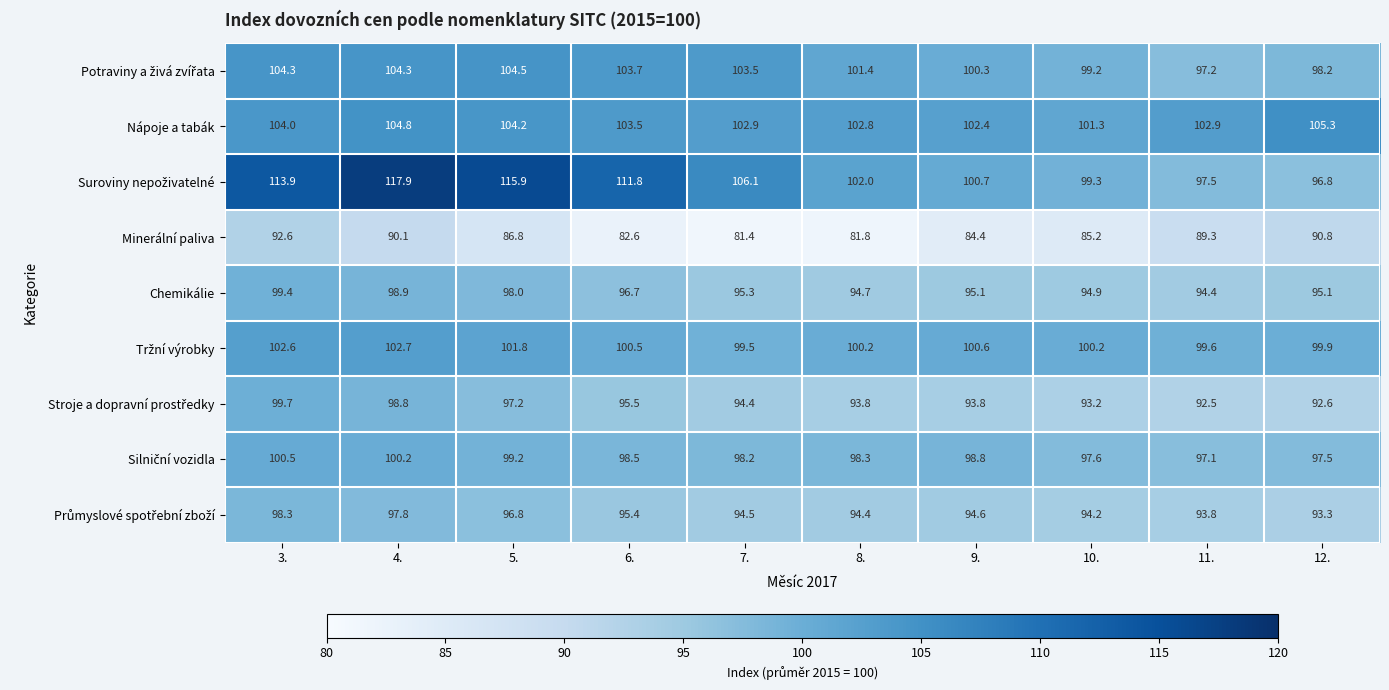

What is the spread (max minus min) of values at 7.?

24.7